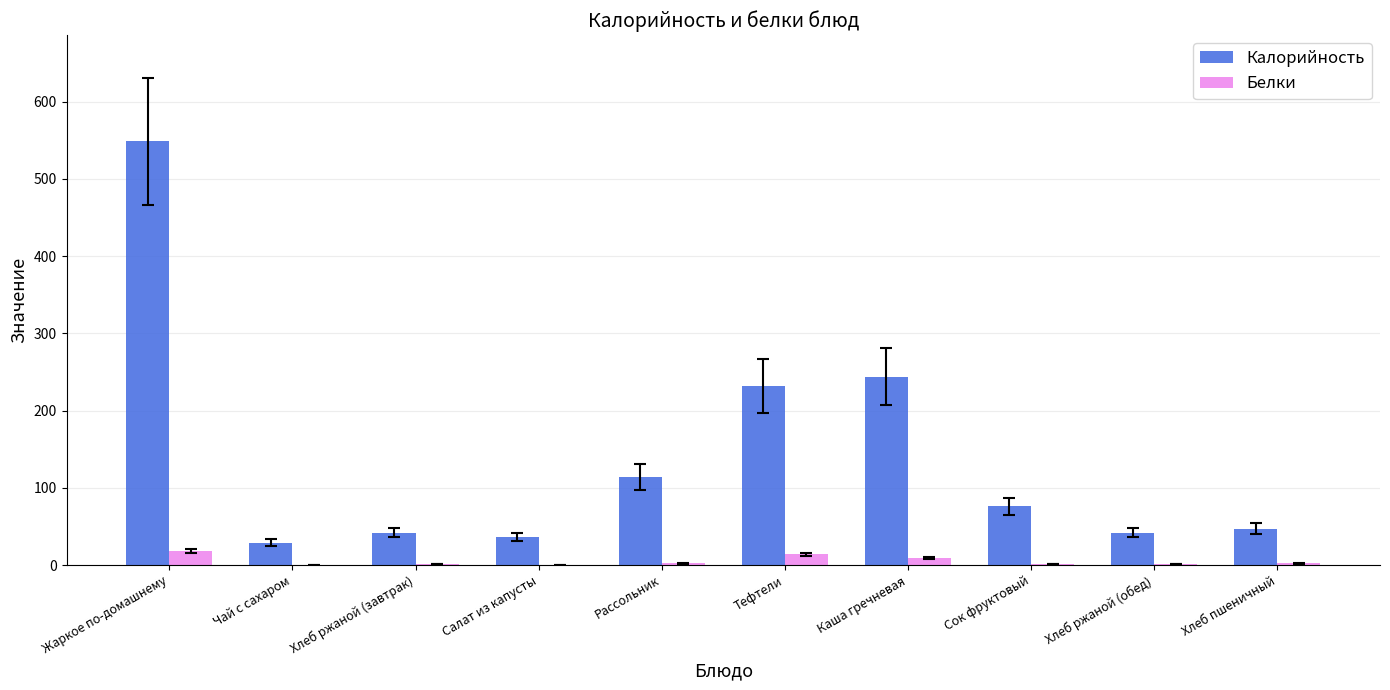

What is the sum of all Калорийность values?

1411